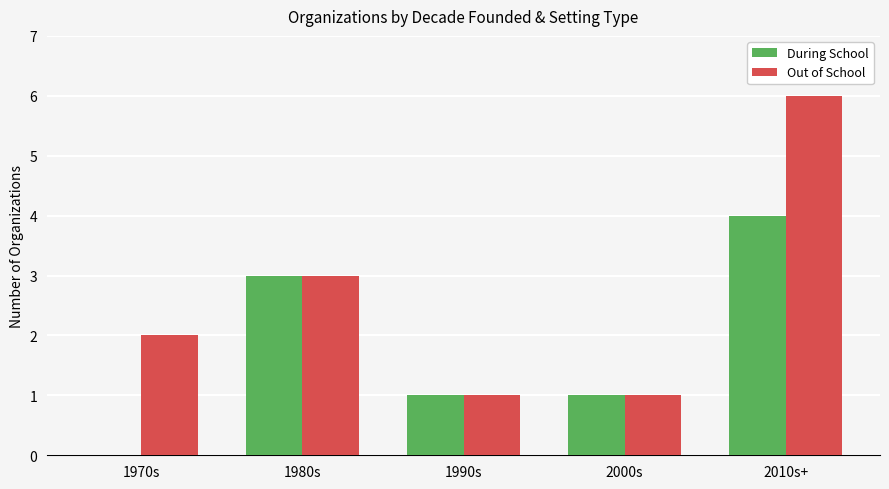

What is the sum of the Out of School values at 1980s and 1970s?

5